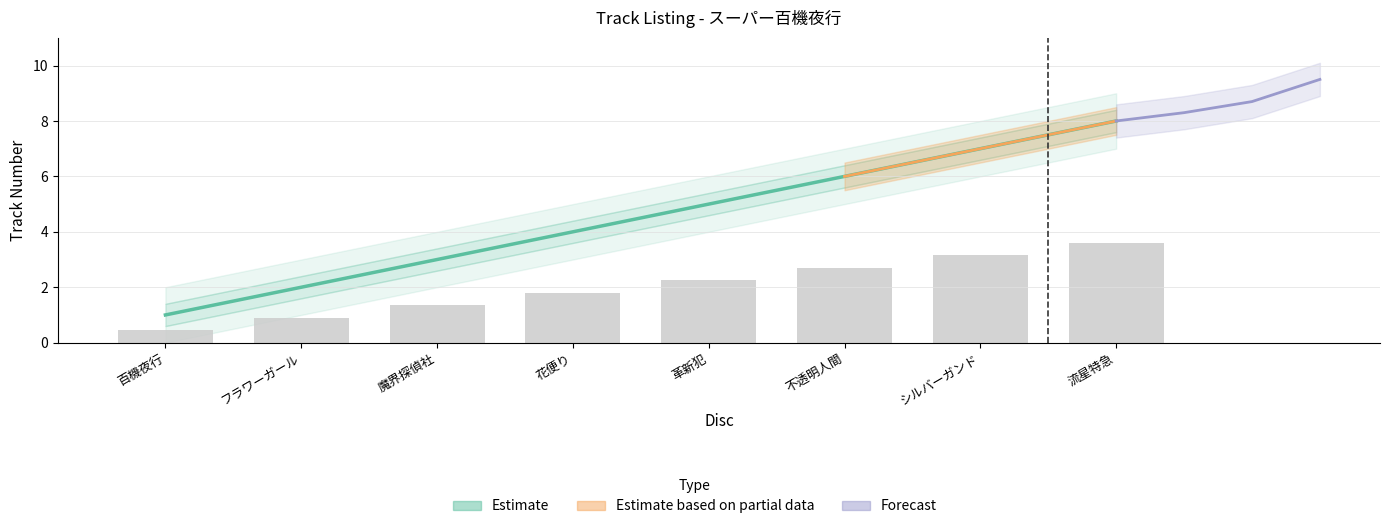

What is the label of the 5th bar from the right?

花便り